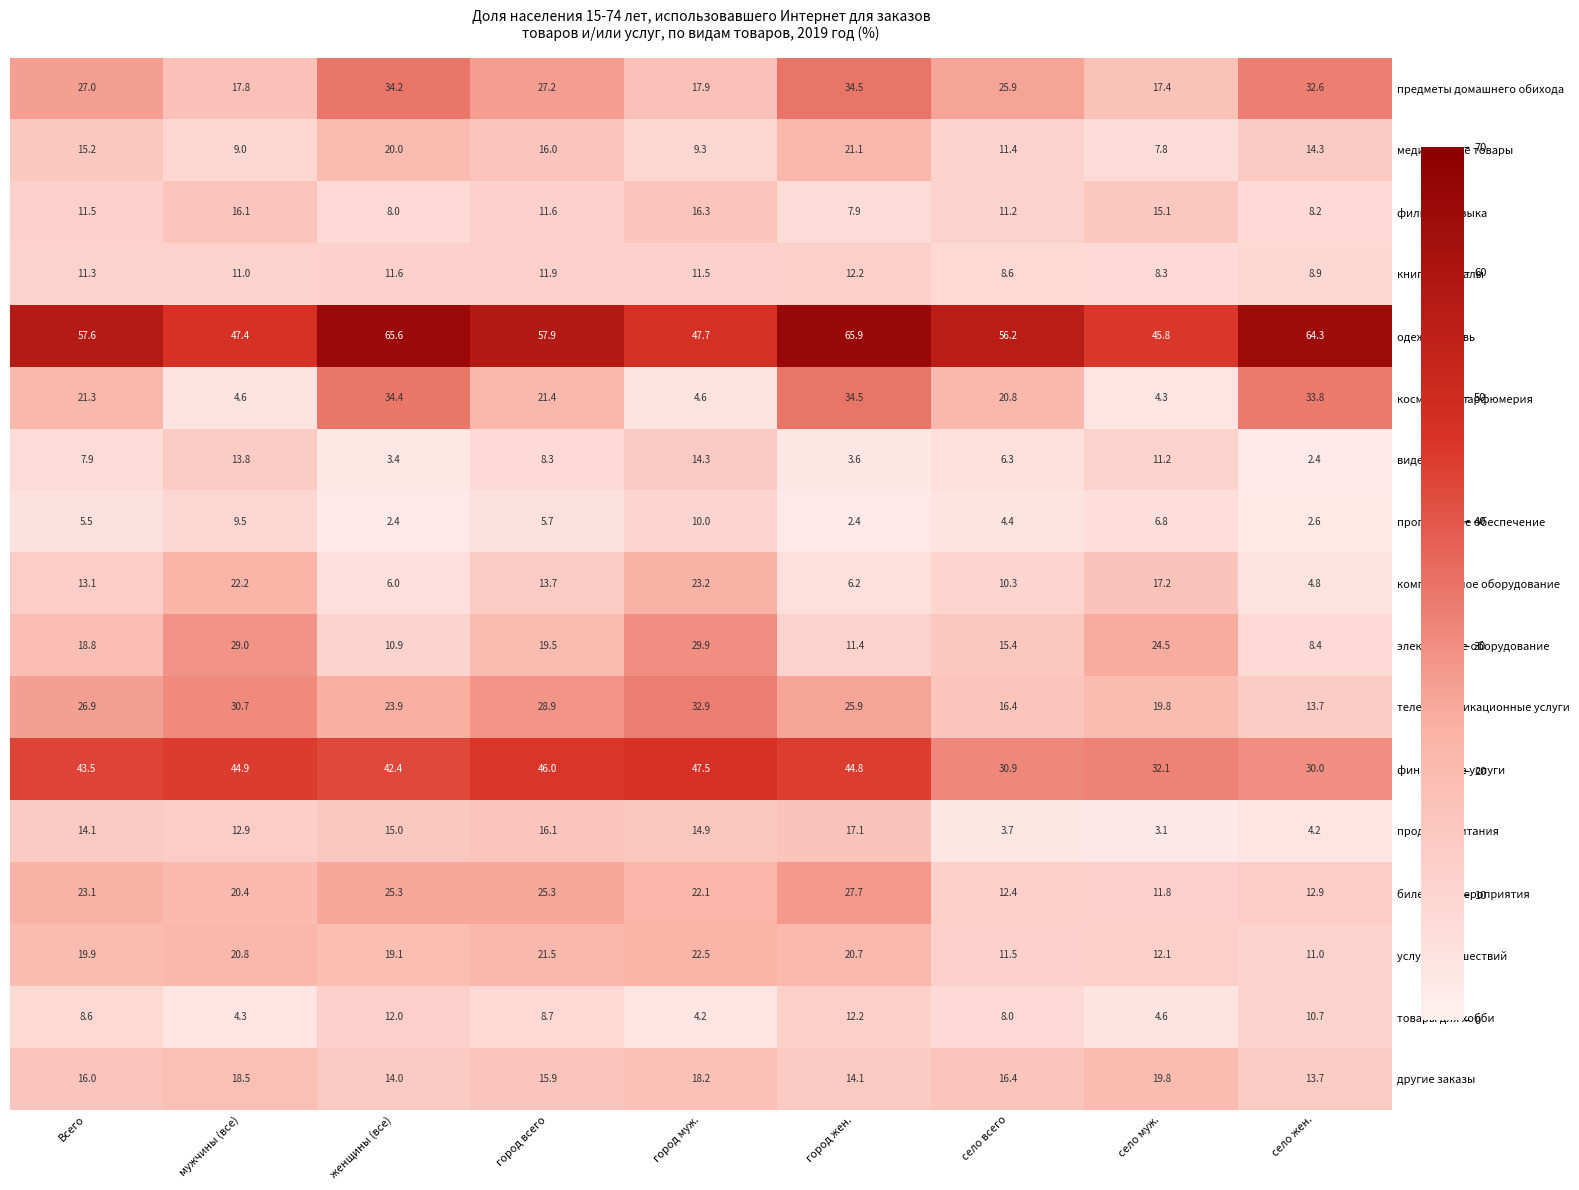

Rank the categories by фильмы, музыка value from highest to lowest.

город муж., мужчины (все), село муж., город всего, Всего, село всего, село жен., женщины (все), город жен.